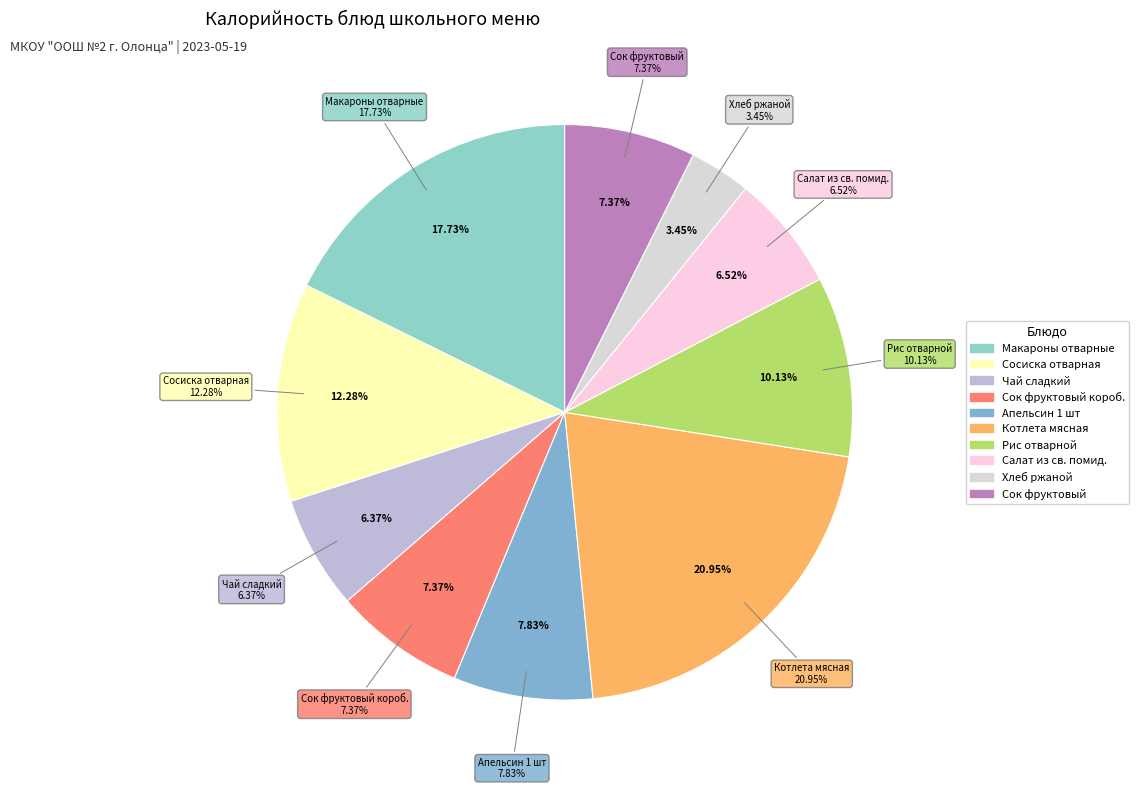

To the nearest percent, what is the average slice percentage?

10%